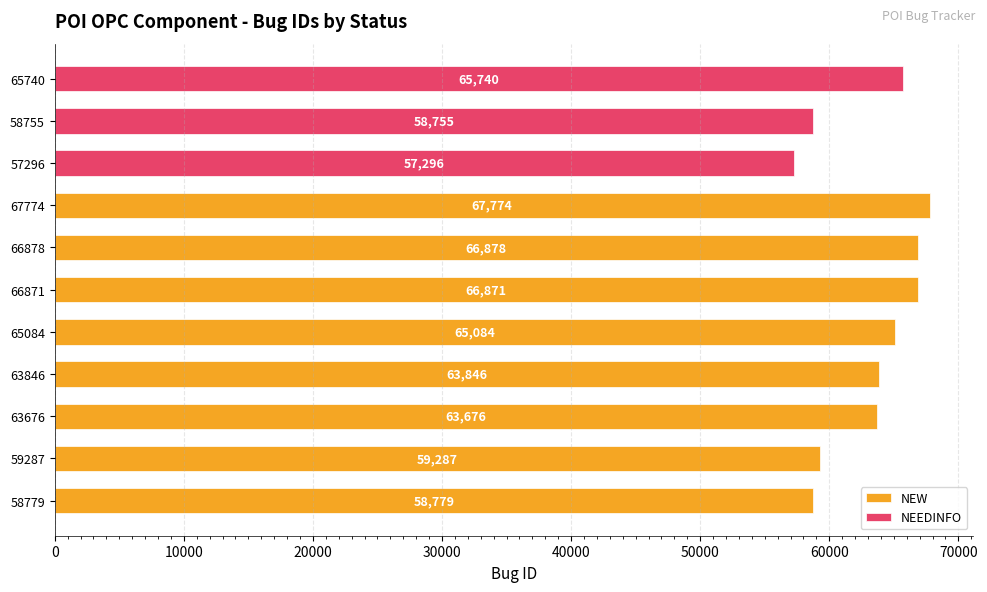

List the labels in order of value, smallest first.

57296, 58755, 58779, 59287, 63676, 63846, 65084, 65740, 66871, 66878, 67774